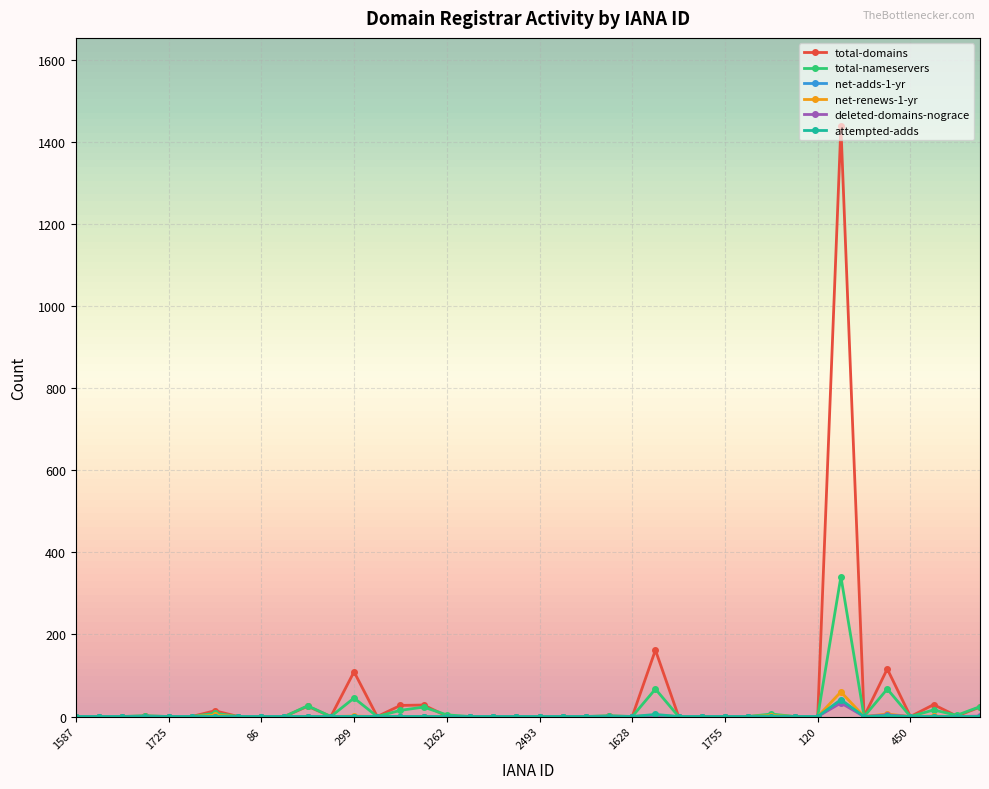

How many values in the net-renews-1-yr series exceed 0?

7